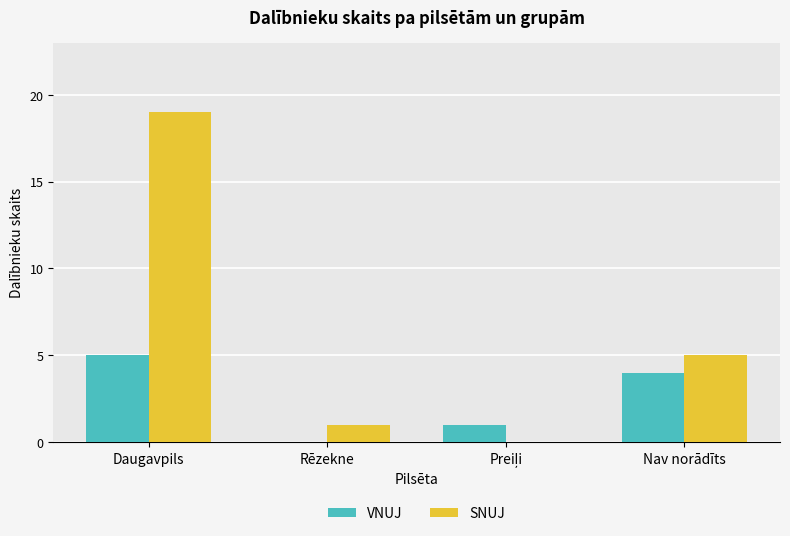

How many distinct data groups are displayed?

2